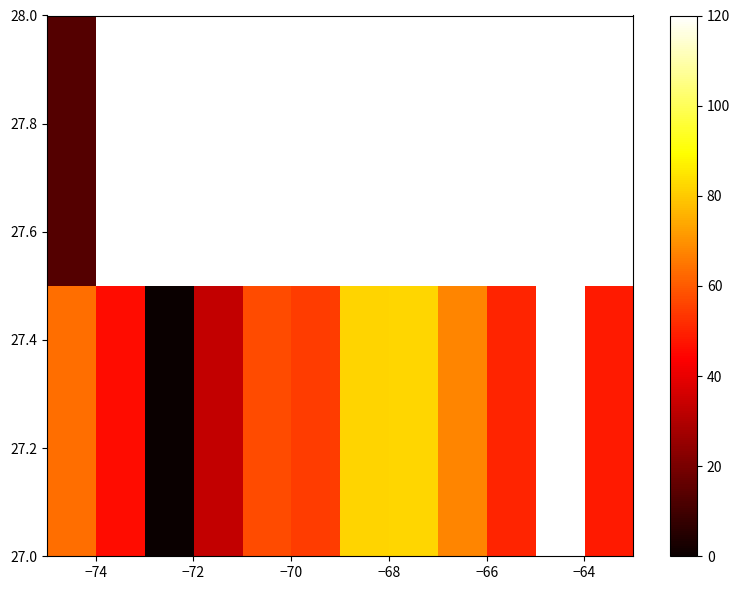

Count the number of data series in this chart.

2